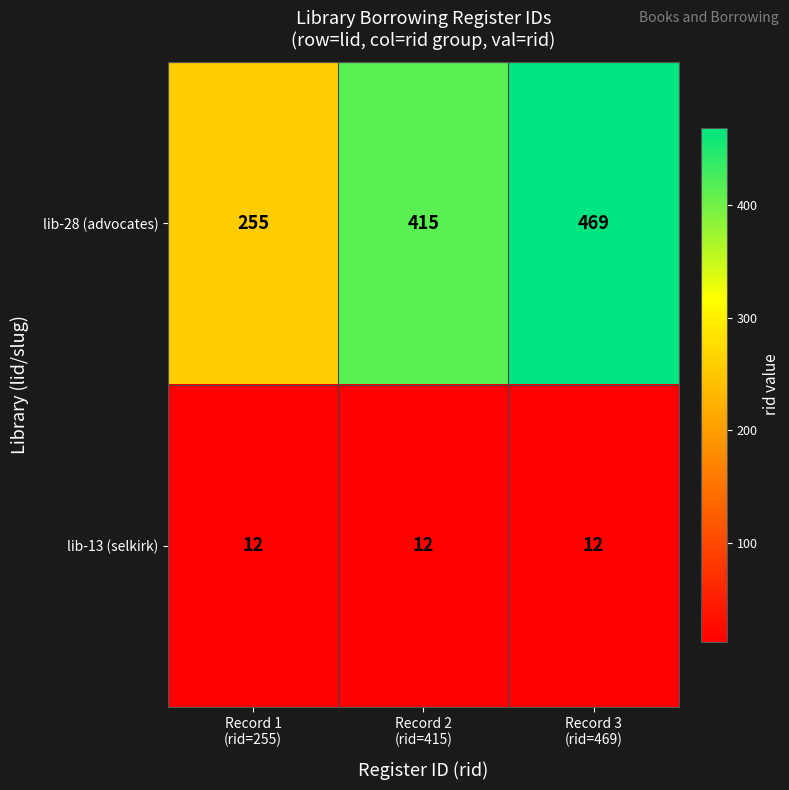

Which series has the largest total across all categories?

lib-28 (advocates)